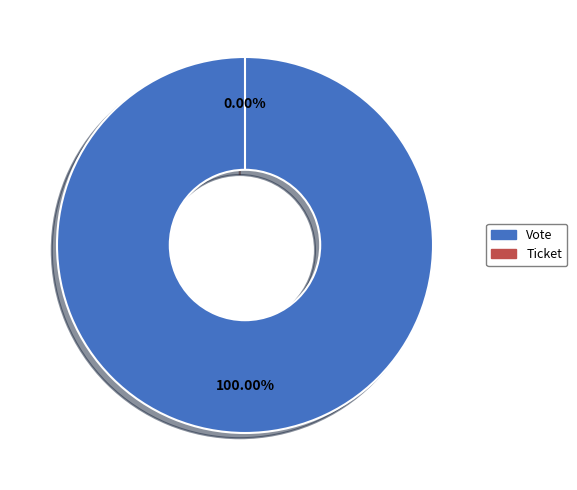

What is the largest slice in the pie chart?

Vote